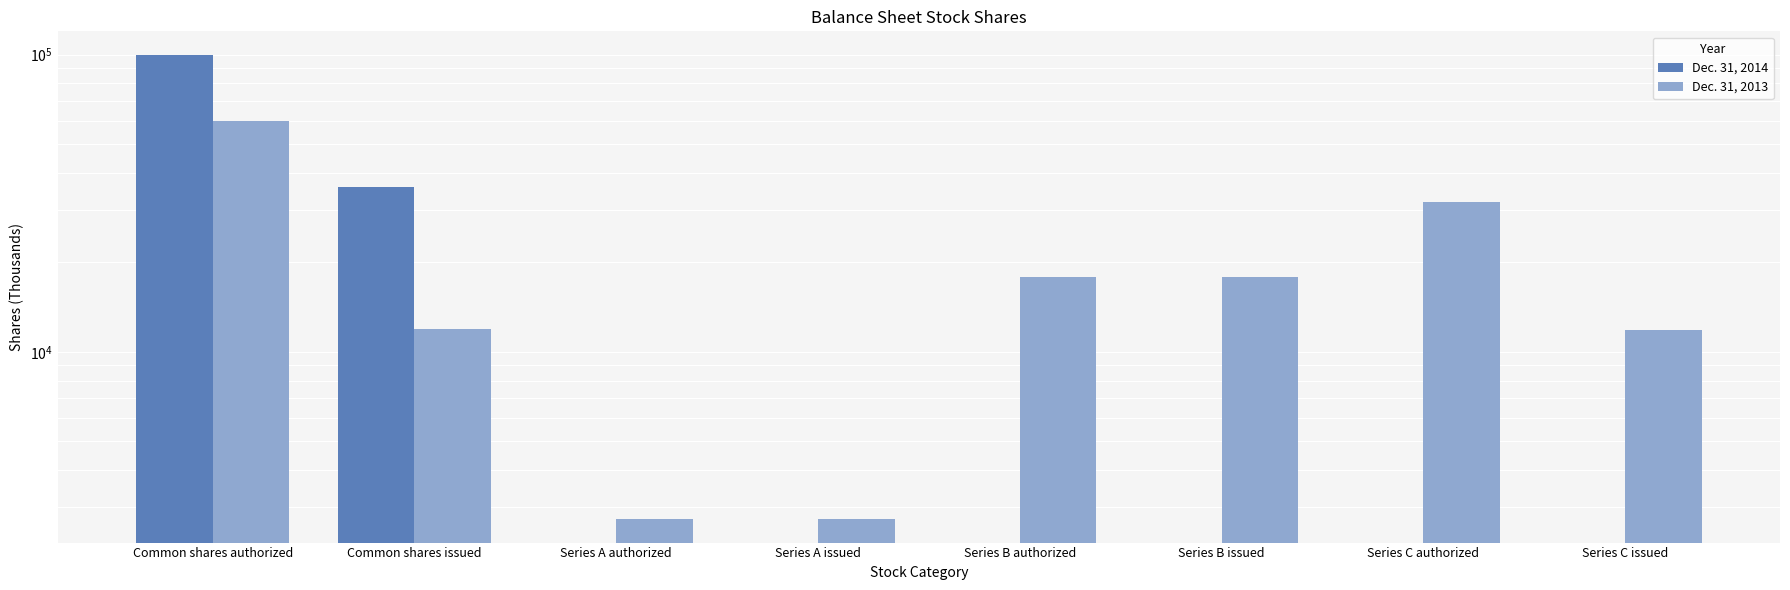

At which category is the sum across all series the highest?

Common shares authorized